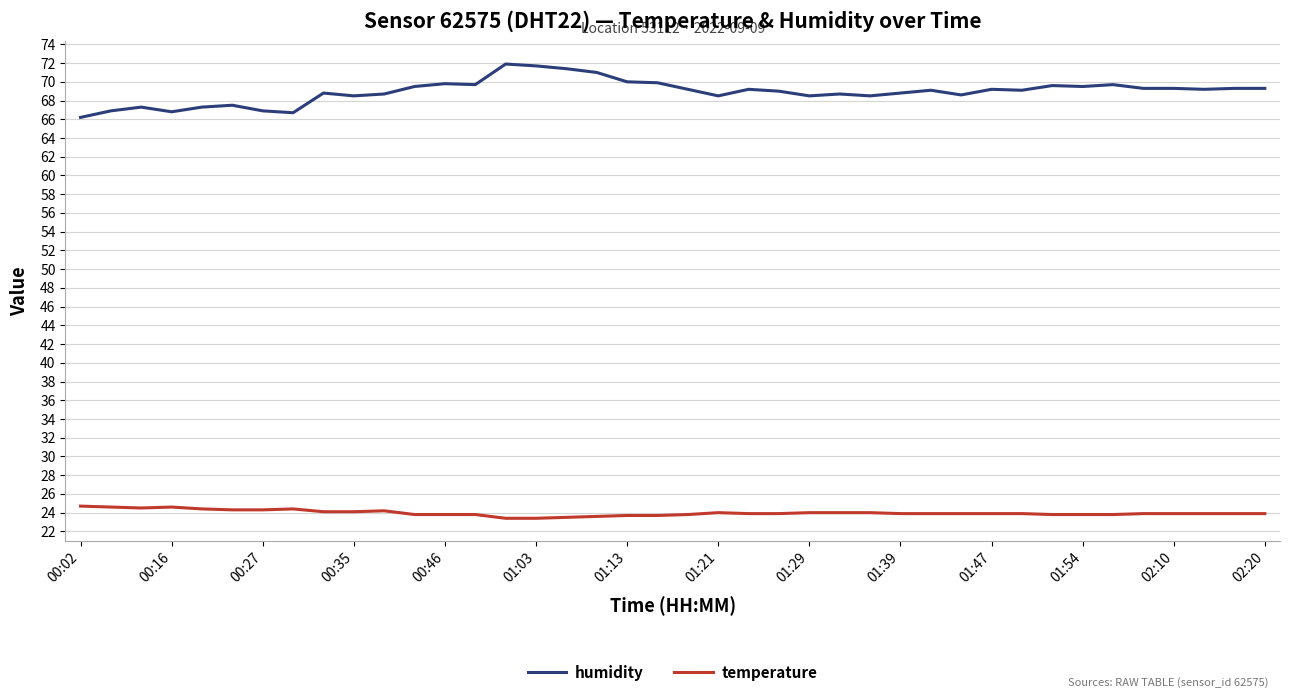

What is the minimum value for temperature?

23.4